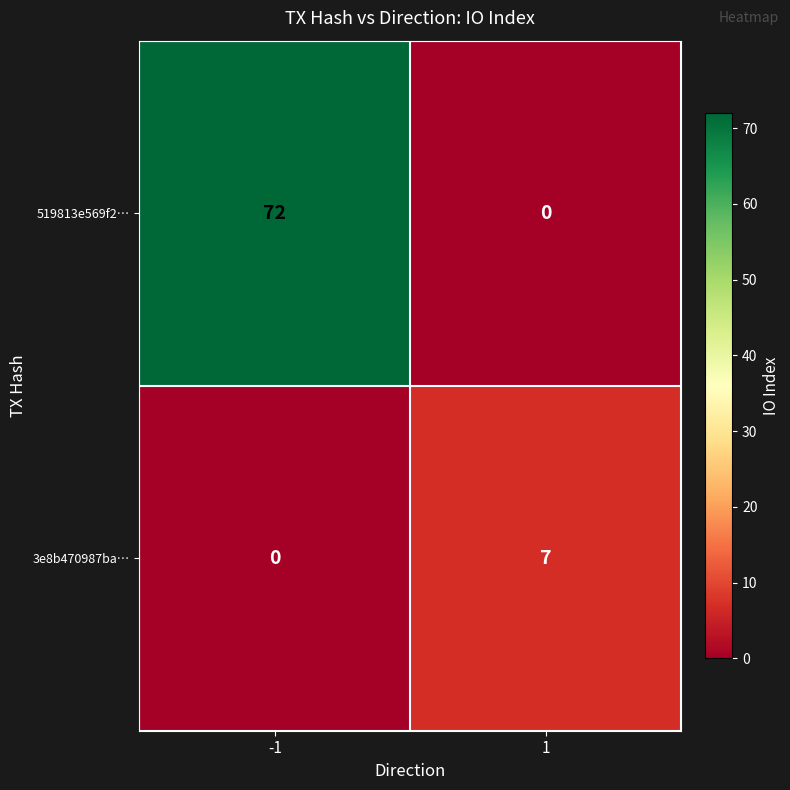

What is the maximum value shown in the chart?

72